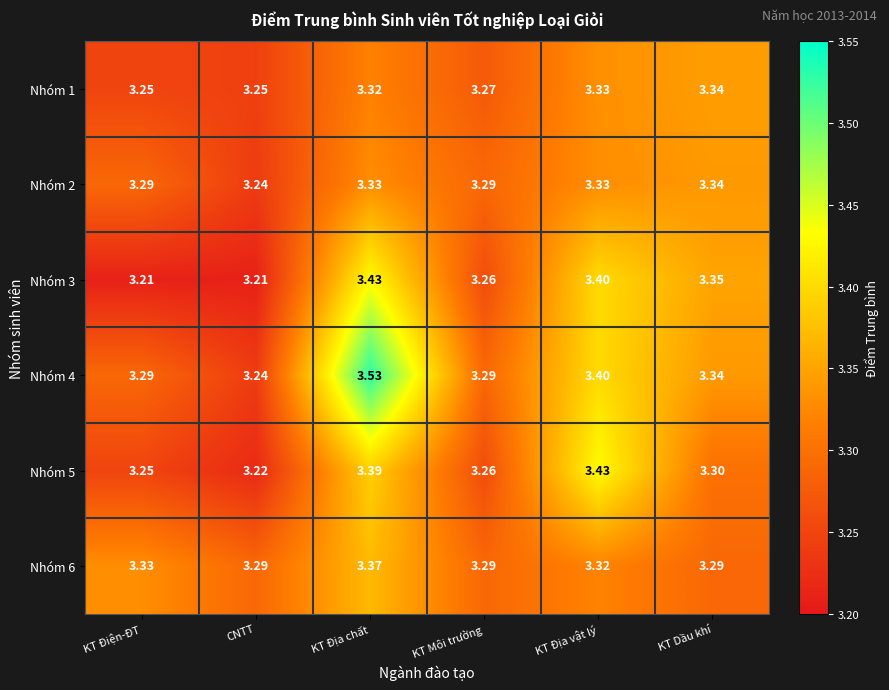

Is the value of Nhóm 6 at KT Địa chất greater than the value of Nhóm 3 at KT Điện-ĐT?

Yes